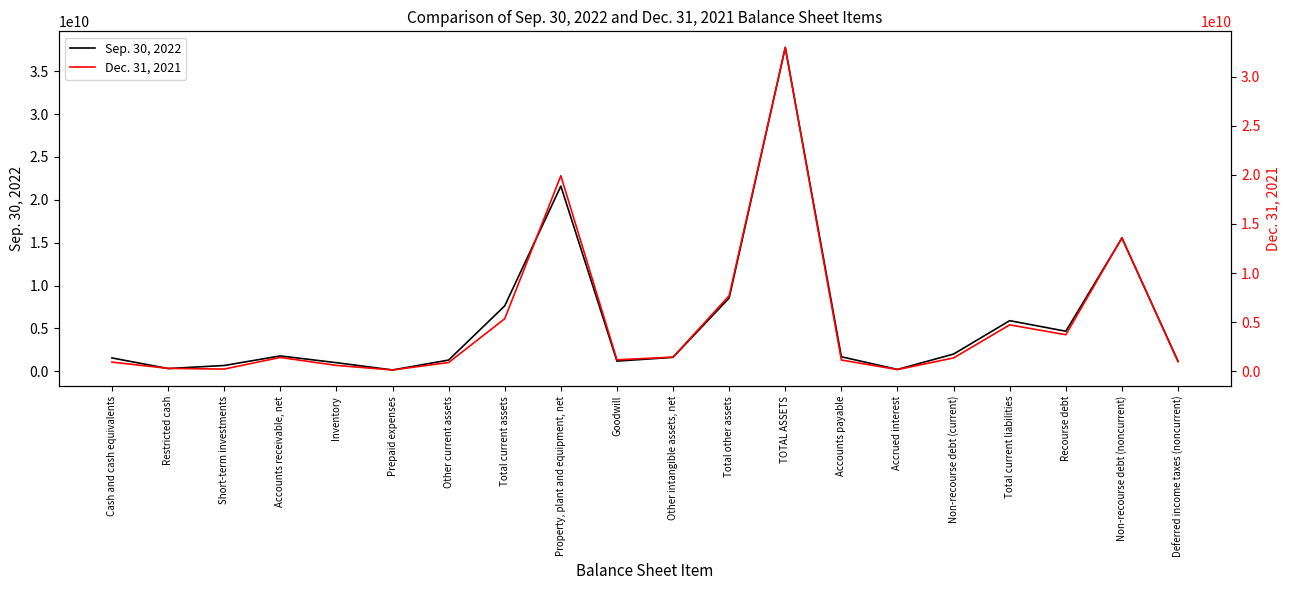

Reading left to right, transcribe all the data shown in this chart.

Sep. 30, 2022: 1553000000	314000000	671000000	1787000000	998000000	149000000	1303000000	7628000000	21597000000	1179000000	1626000000	8550000000	37775000000	1688000000	210000000	2007000000	5902000000	4668000000	15530000000	1169000000
Dec. 31, 2021: 943000000	304000000	232000000	1418000000	604000000	142000000	897000000	5356000000	19906000000	1177000000	1450000000	7701000000	32963000000	1153000000	182000000	1367000000	4732000000	3729000000	13603000000	977000000